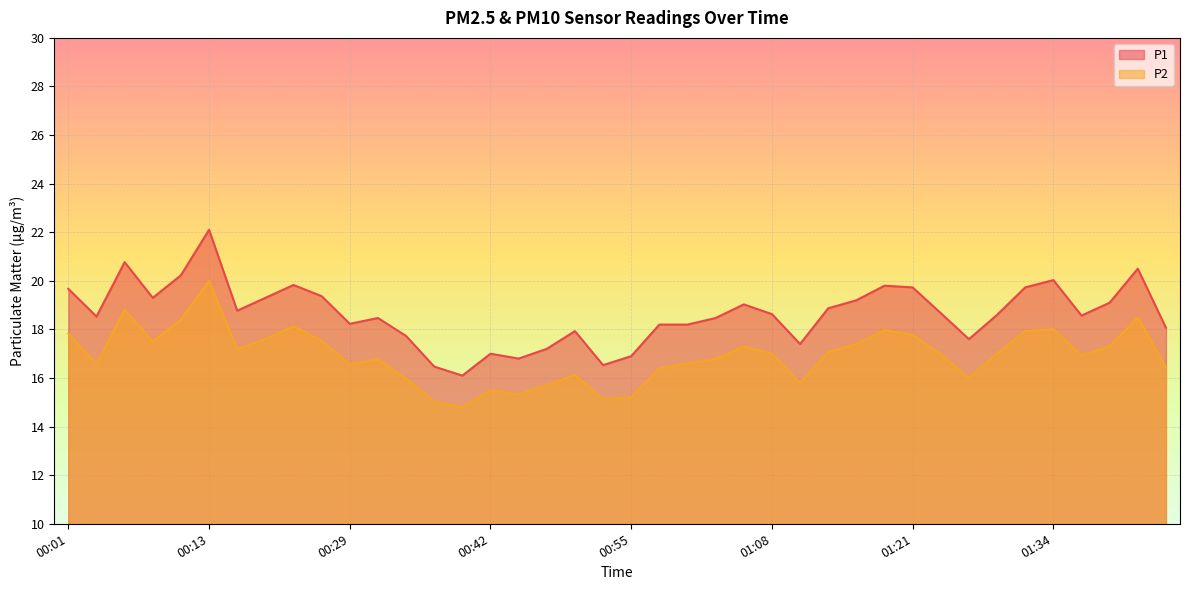

Between 01:21 and 01:02, which is larger?

01:21